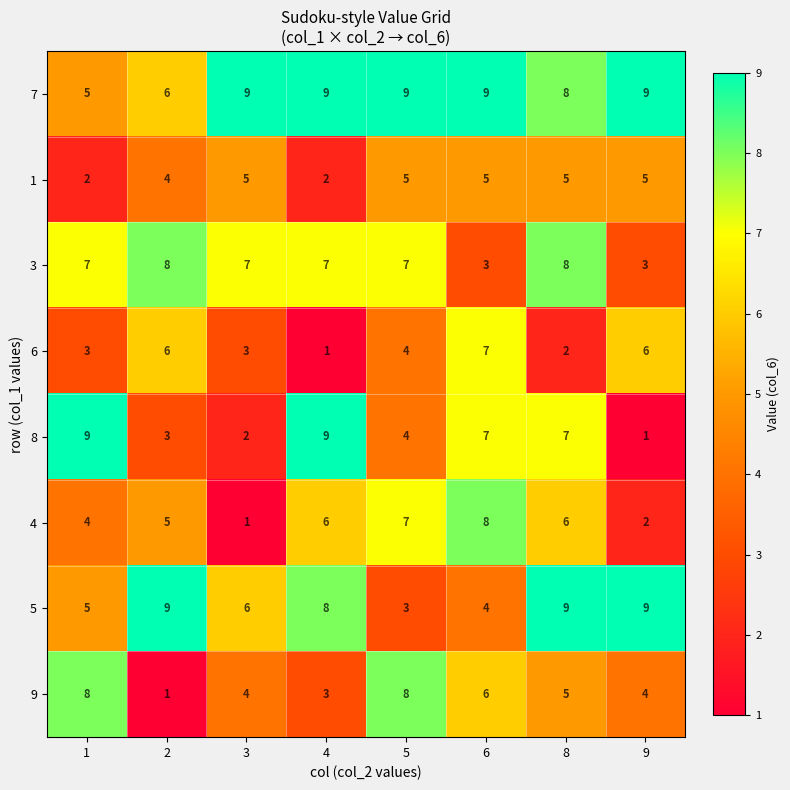

What is the approximate value of 6 at 2?

6